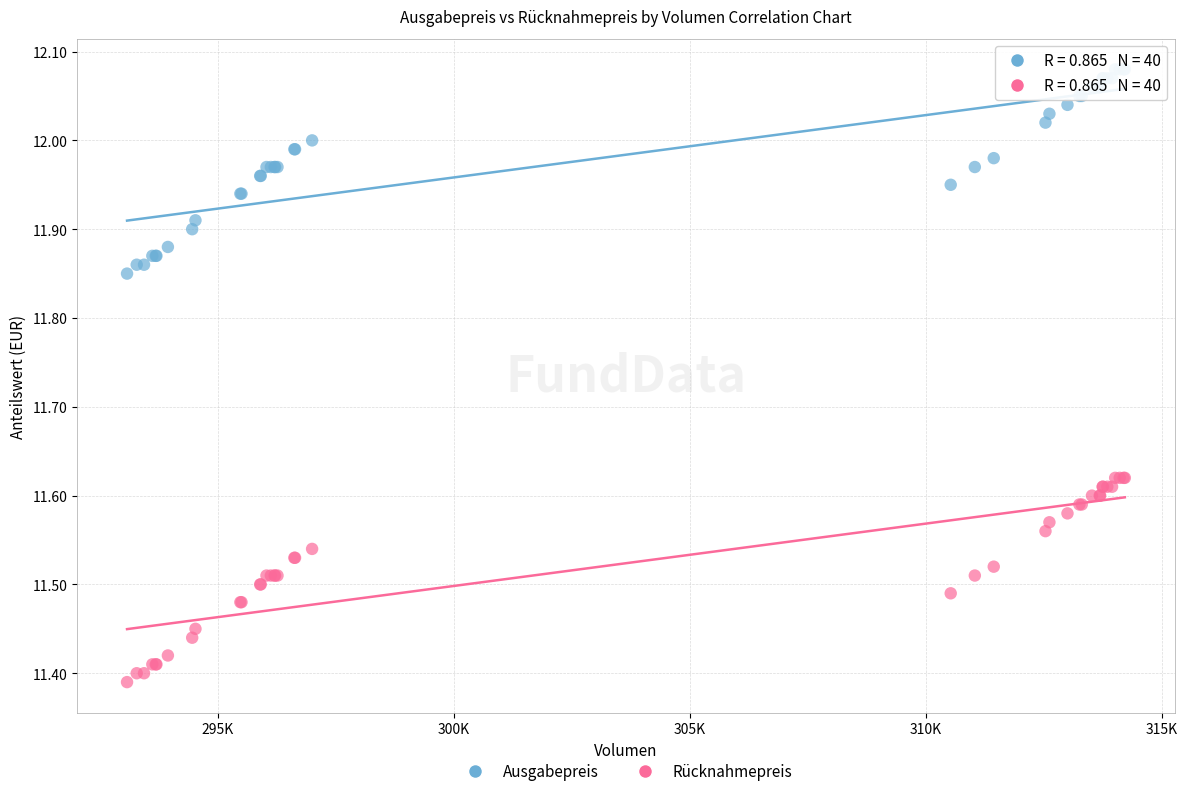

What are all the series names shown in the legend?

Ausgabepreis, Rücknahmepreis